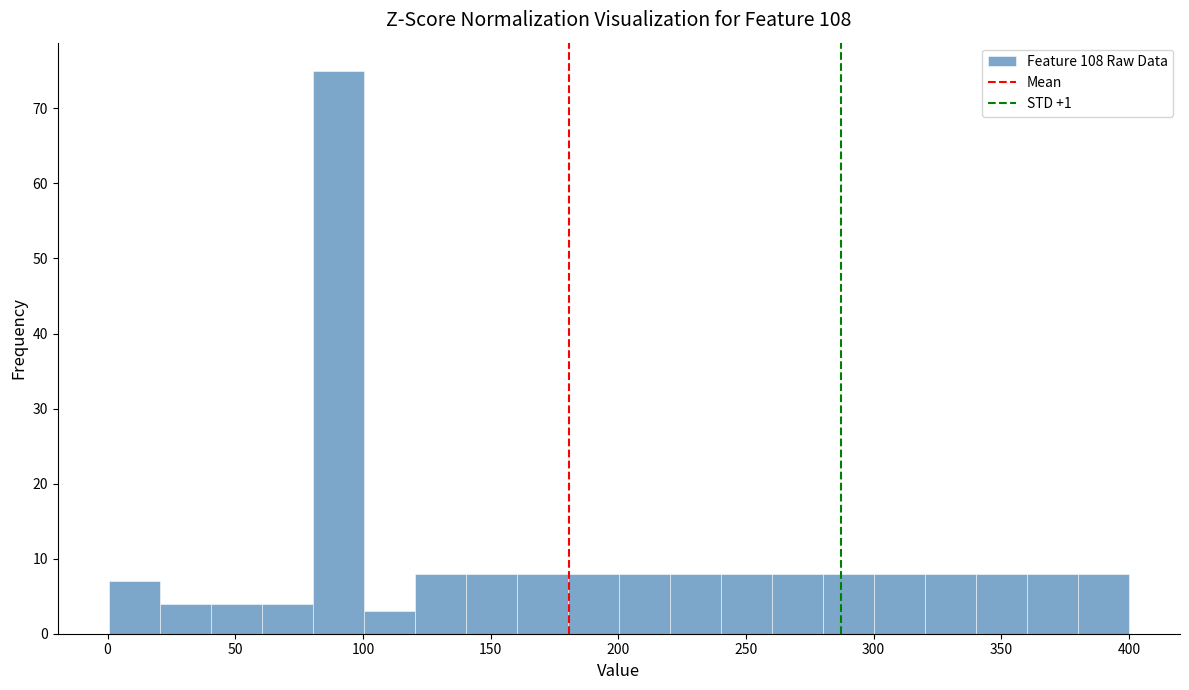

Read against the x-axis, roughly where is the centre of the tallest bar?

90